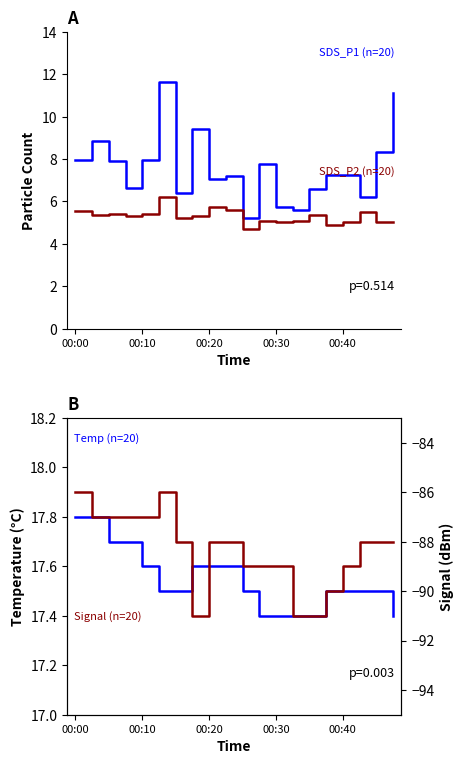

What is the total value across all series at 00:20?

-57.6